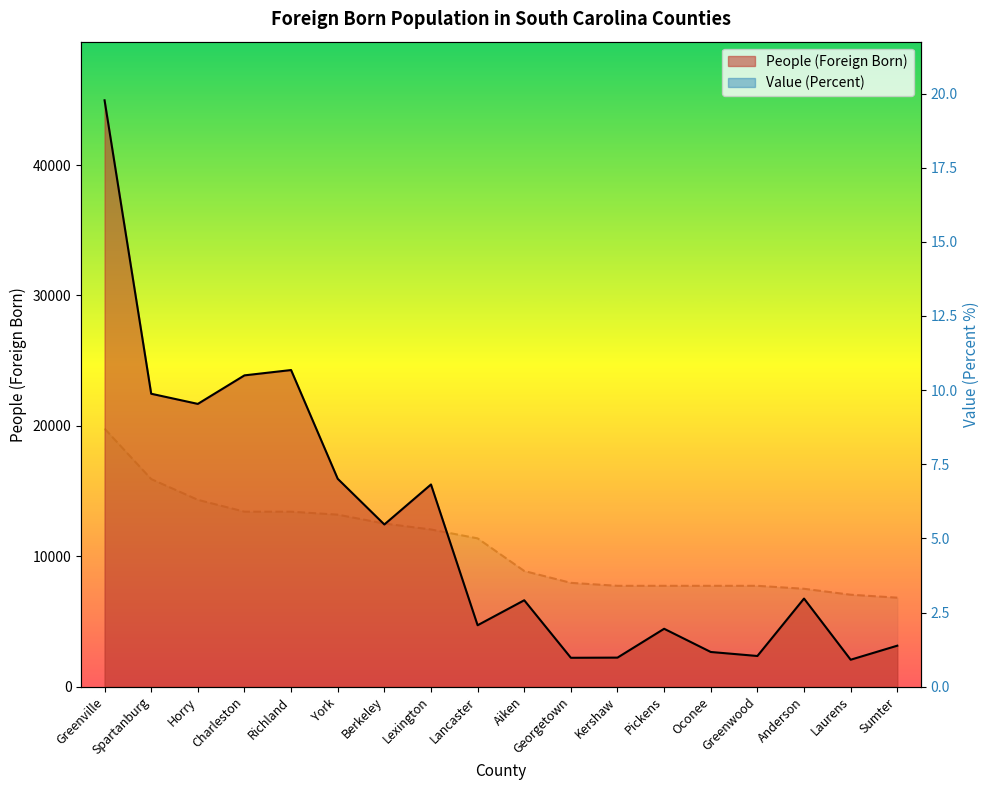

Reading left to right, list all the values displayed in this chart.

People (Foreign Born): 44965.0	22462.0	21683.0	23871.0	24279.0	15941.0	12436.0	15504.0	4709.0	6625.0	2213.0	2226.0	4438.0	2659.0	2351.0	6755.0	2065.0	3141.0
Value (Percent): 8.7	7.0	6.3	5.9	5.9	5.8	5.5	5.3	5.0	3.9	3.5	3.4	3.4	3.4	3.4	3.3	3.1	3.0